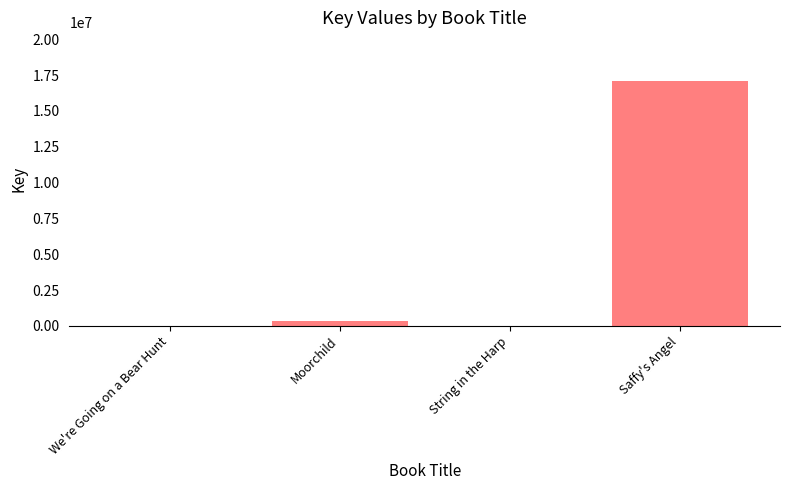

Approximately how many times larger is the value at We're Going on a Bear Hunt compared to String in the Harp?

1.0